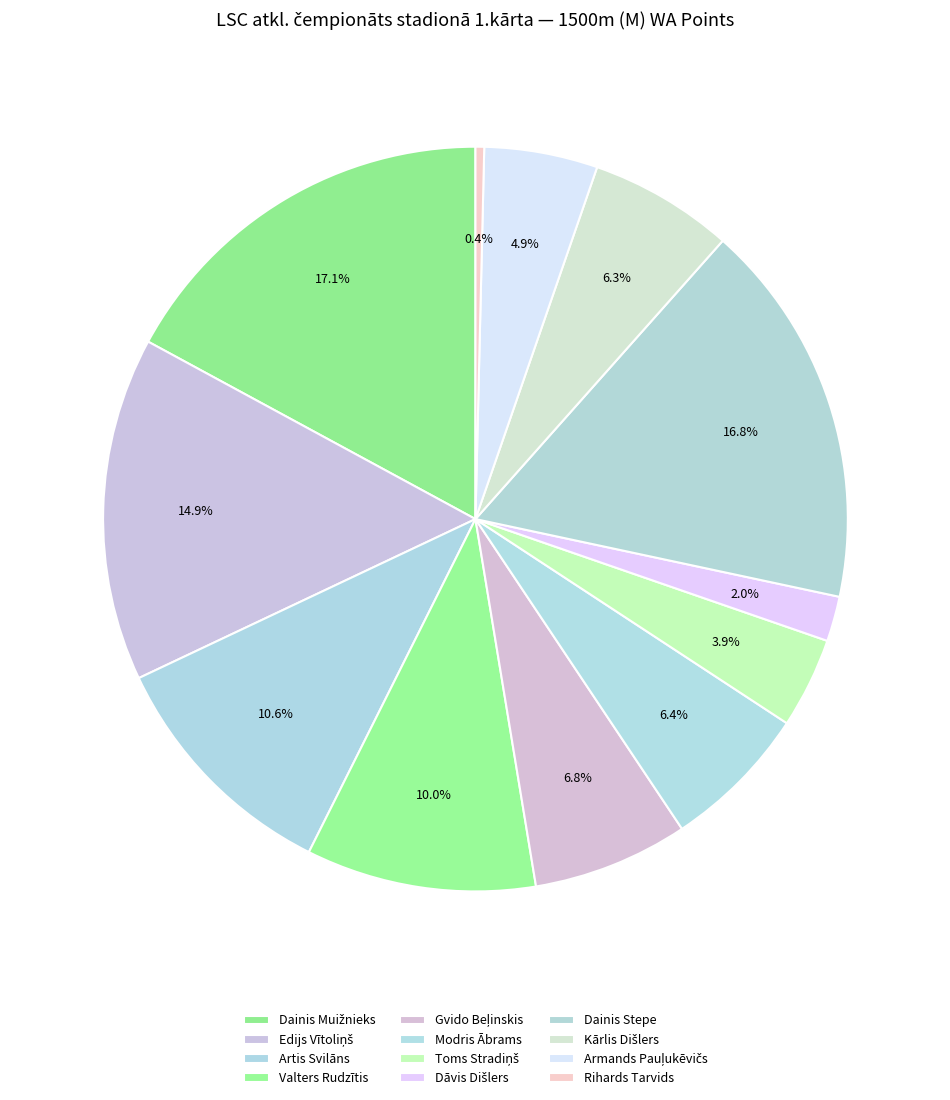

To the nearest percent, what is the combined percentage of Dainis Stepe and Gvido Beļinskis?

24%